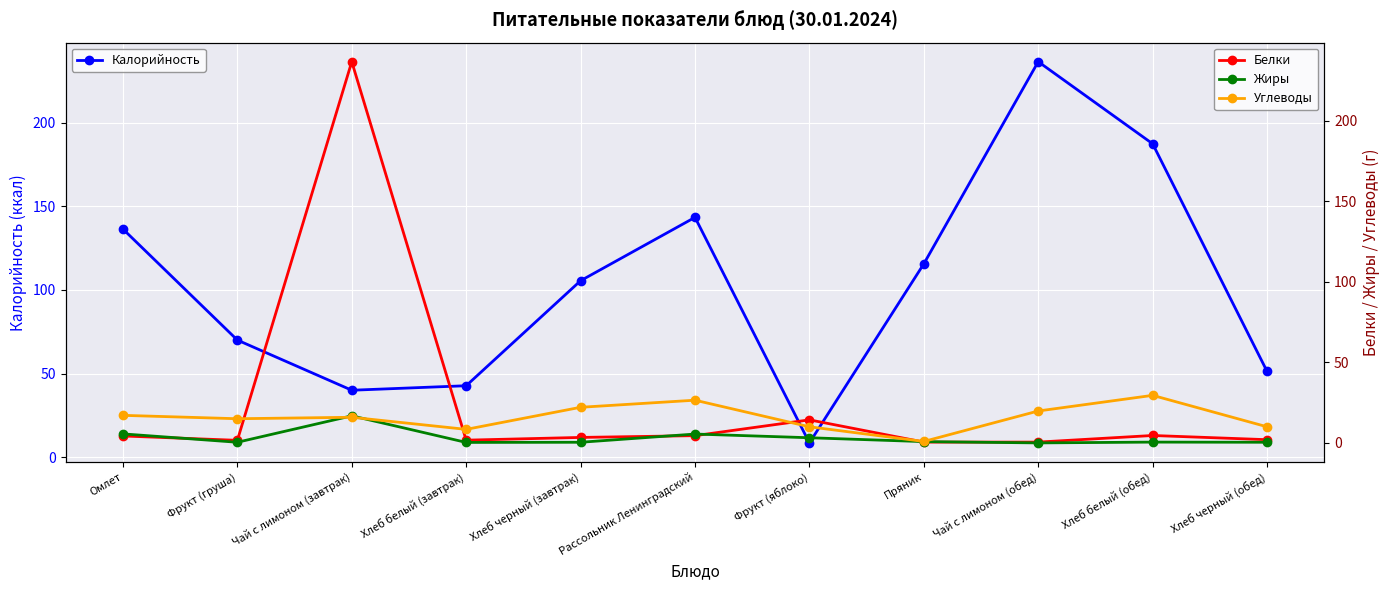

What is the spread (max minus min) of values at Чай с лимоном (завтрак)?

220.6